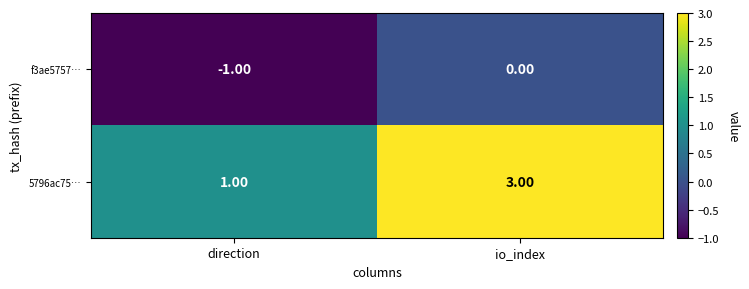

Which label corresponds to the smallest value in the chart?

direction